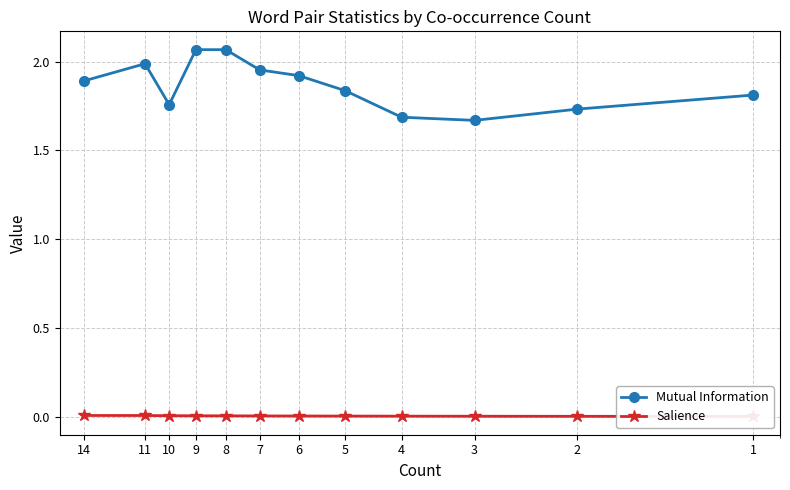

Reading left to right, what are all the values shown in this chart?

Mutual Information: 1.9	2.0	1.8	2.1	2.1	2.0	1.9	1.8	1.7	1.7	1.7	1.8
Salience: 0.0	0.0	0.0	0.0	0.0	0.0	0.0	0.0	0.0	0.0	0.0	0.0